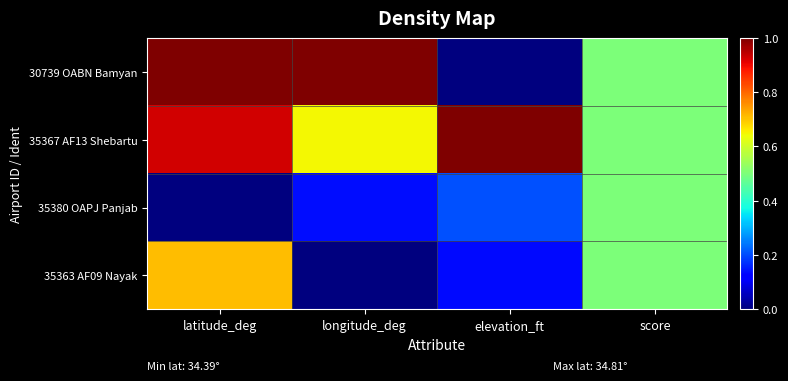

At how many categories does at least one series exceed 0?

4